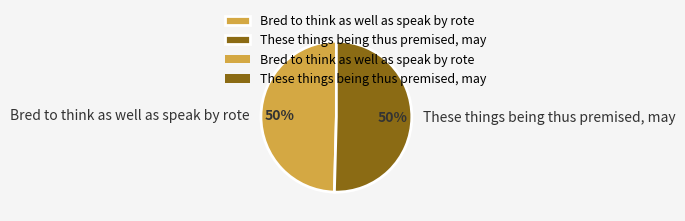

What is the ratio of the value at Bred to think as well as speak by rote to the value at These things being thus premised, may?

1.0